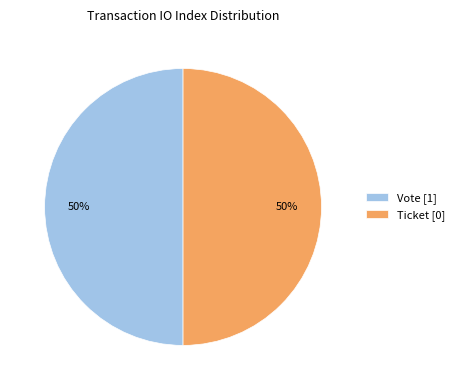

Is it true that Ticket is 13% of the pie?

False